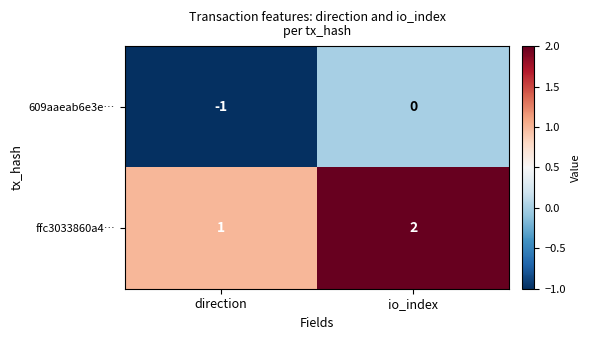

At which label is ffc3033860a4… closest to 1?

direction